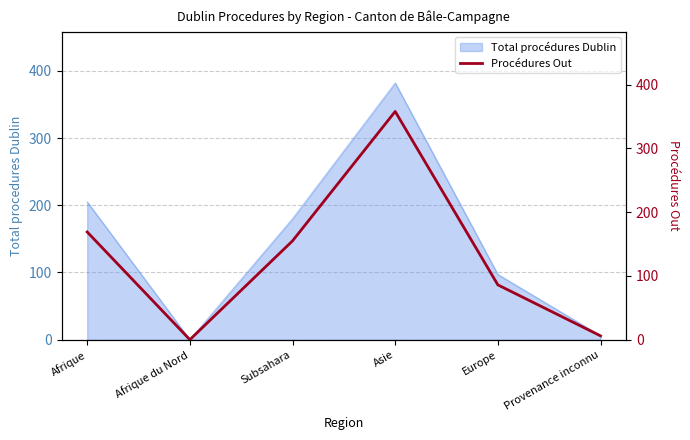

Which label corresponds to the largest value in the chart?

Asie